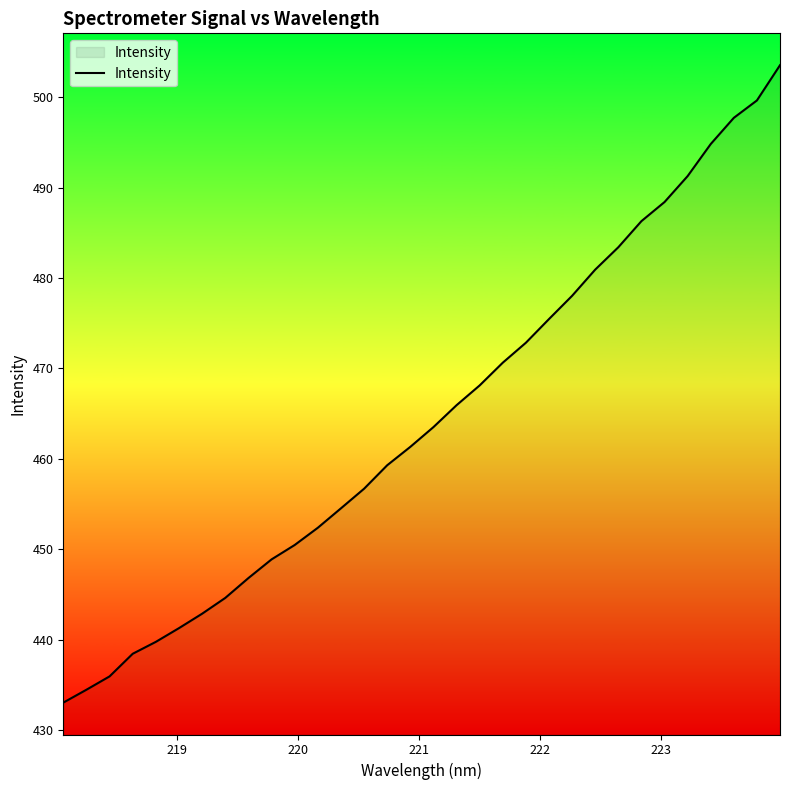

What is the minimum value shown in the chart?

433.0